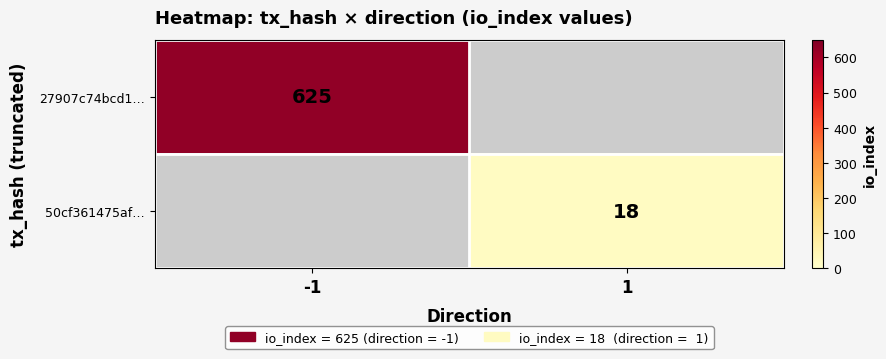

What is the minimum value shown in the chart?

18.0